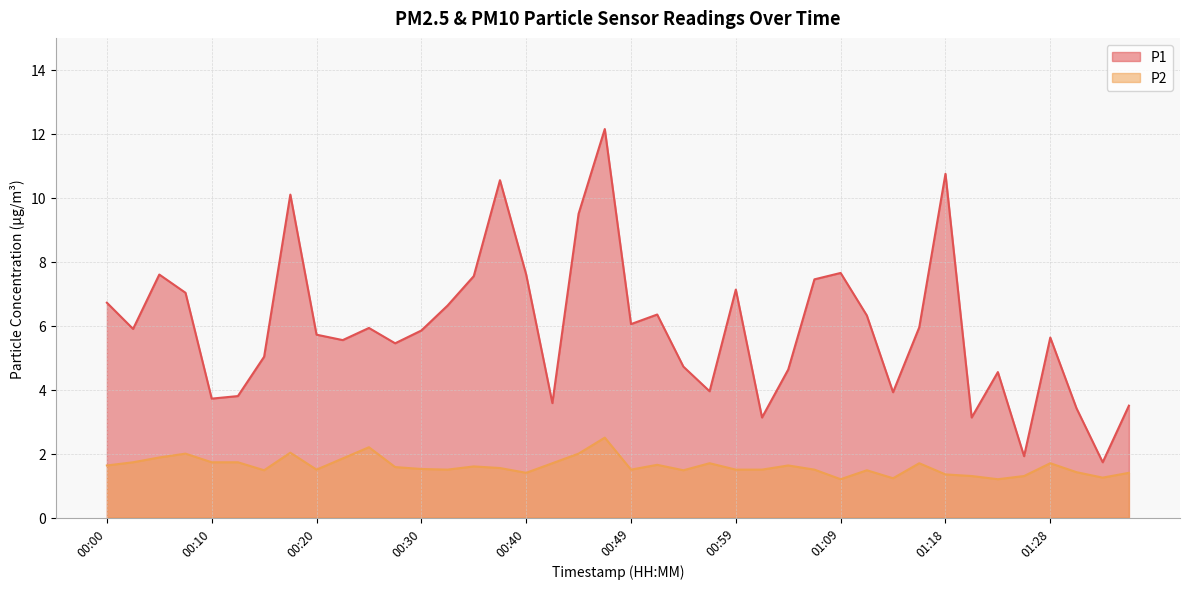

Which has a higher value, 00:10 or 01:36?

00:10